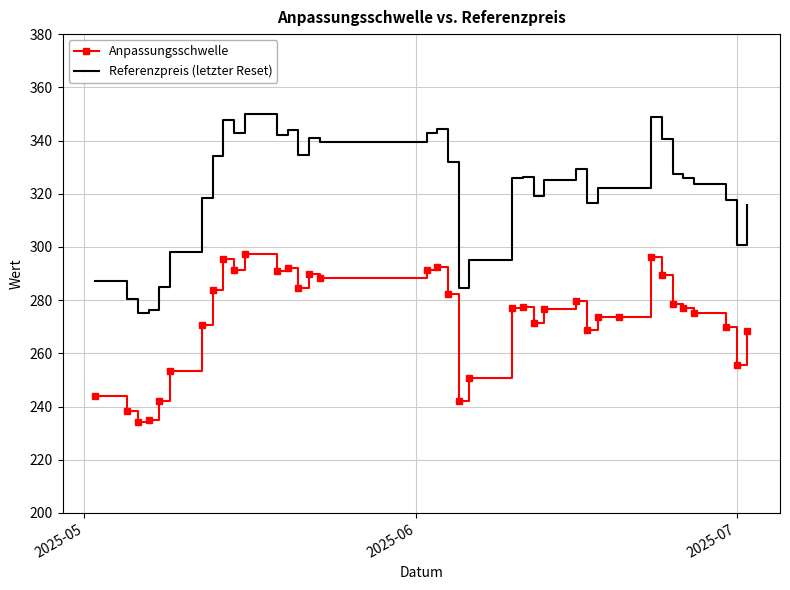

What is the greatest value displayed?

350.0